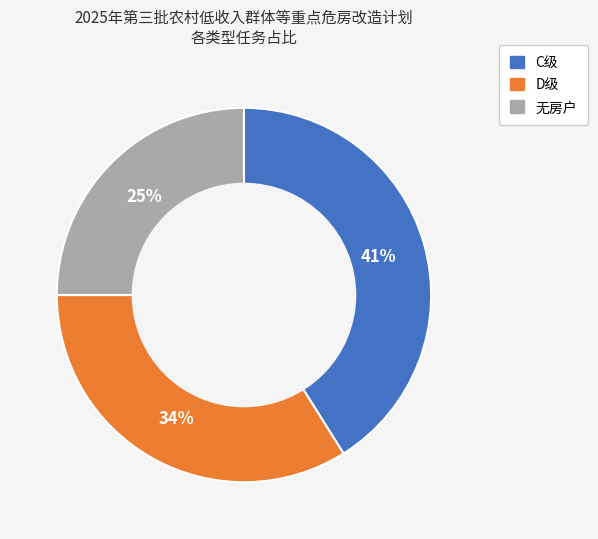

To the nearest percent, what is the combined percentage of D级 and C级?

75%